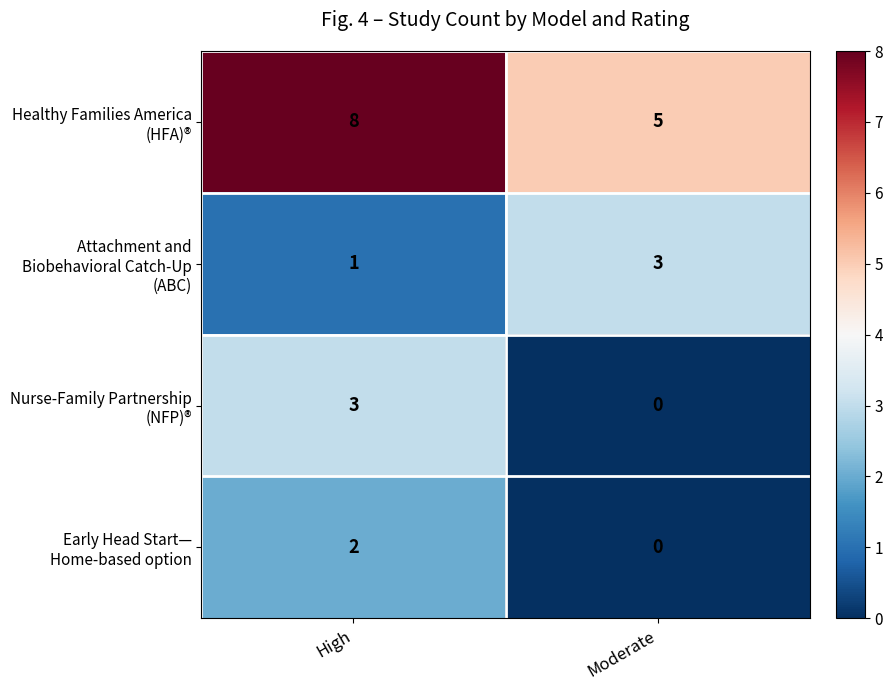

At which category is the sum across all series the highest?

High